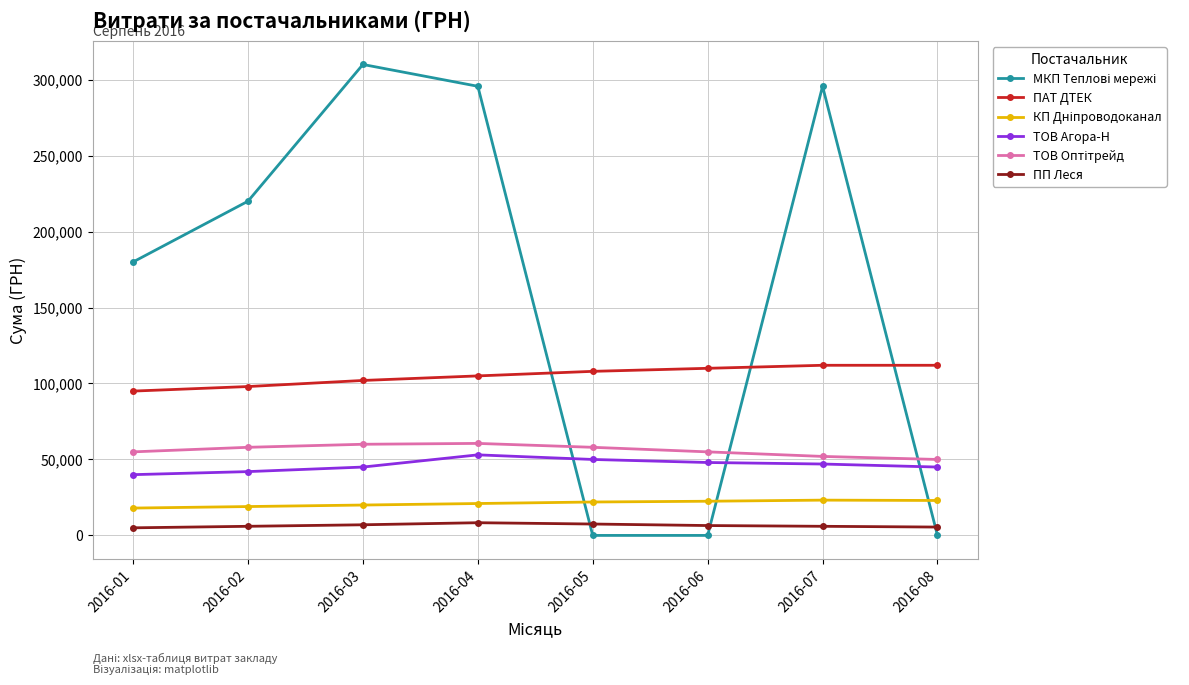

True or false: ПАТ ДТЕК and ПП Леся intersect in this chart.

False